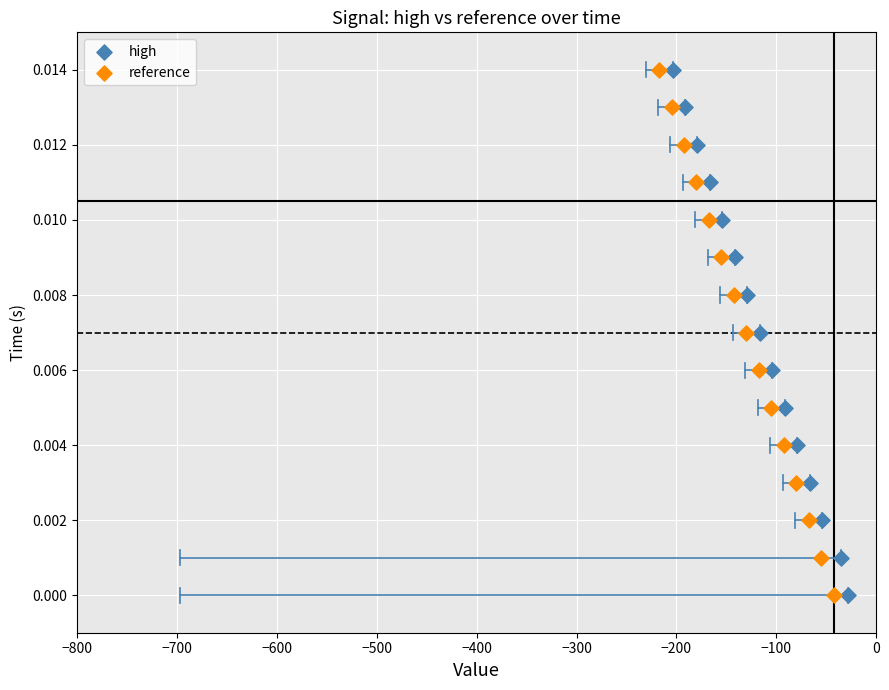

What are all the series names shown in the legend?

high, reference